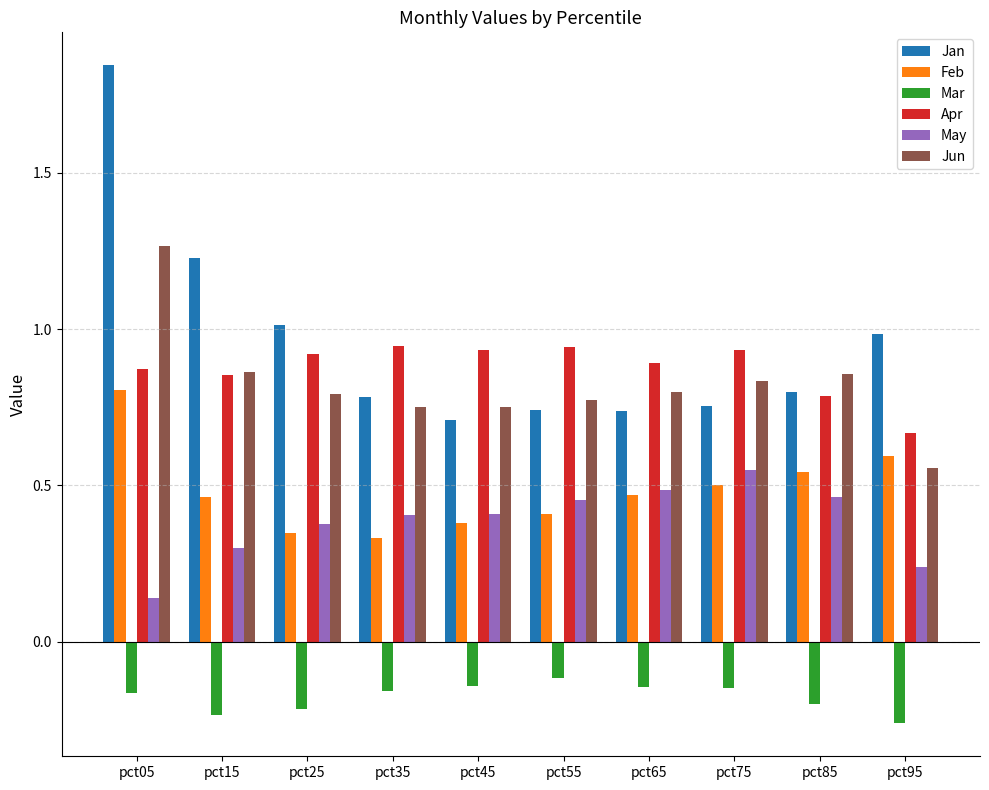

How many groups of bars are there?

10